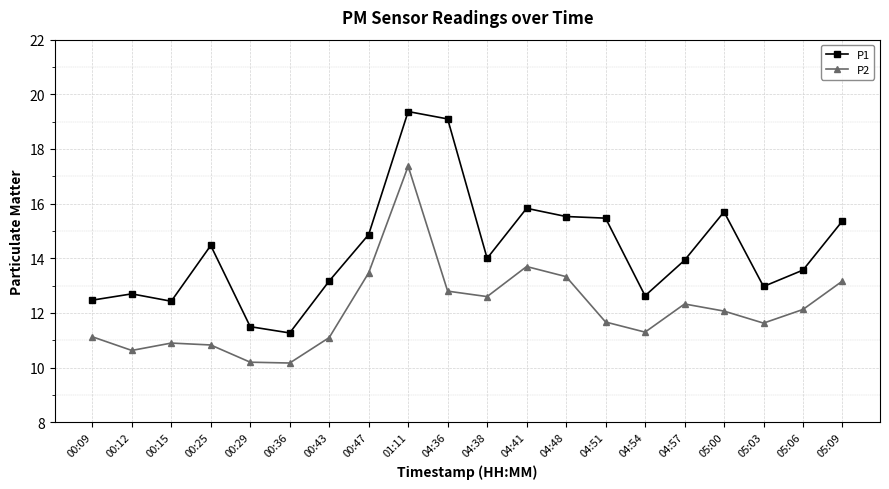

What is the minimum value for P1?

11.3